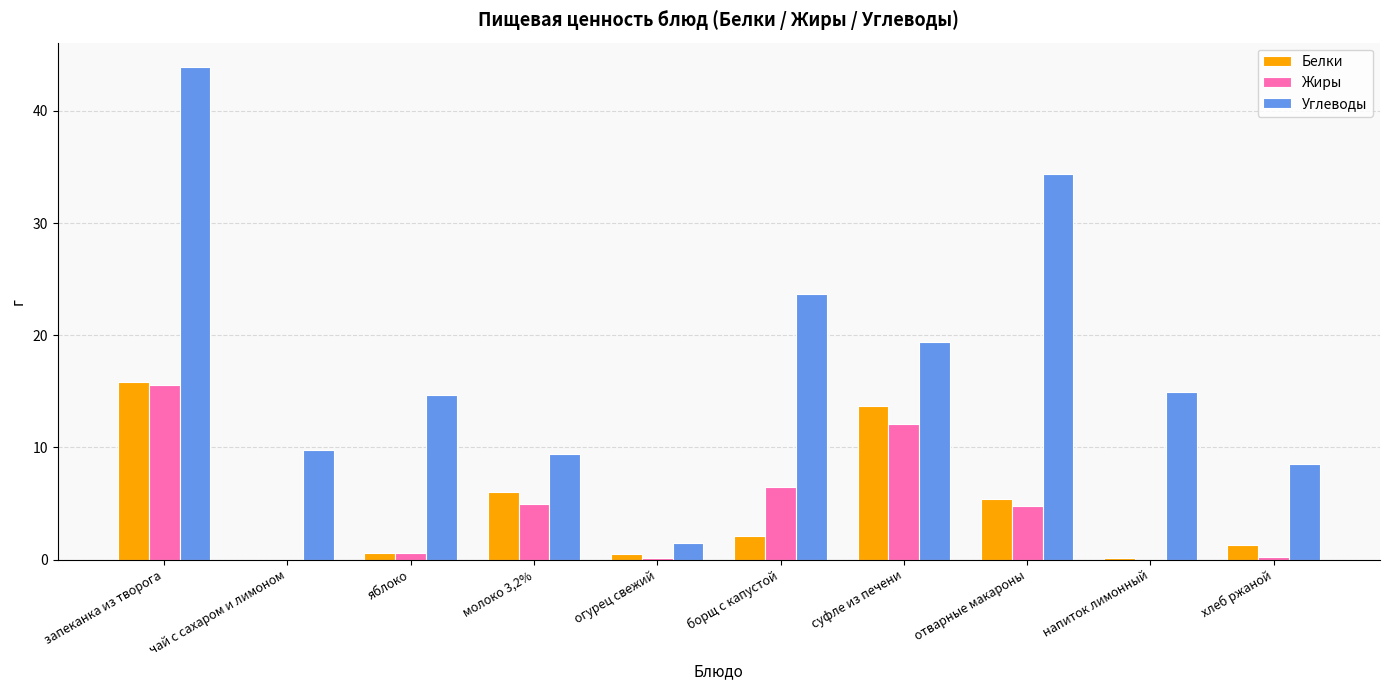

The Жиры series shows 19.2 at суфле из печени. True or false?

False